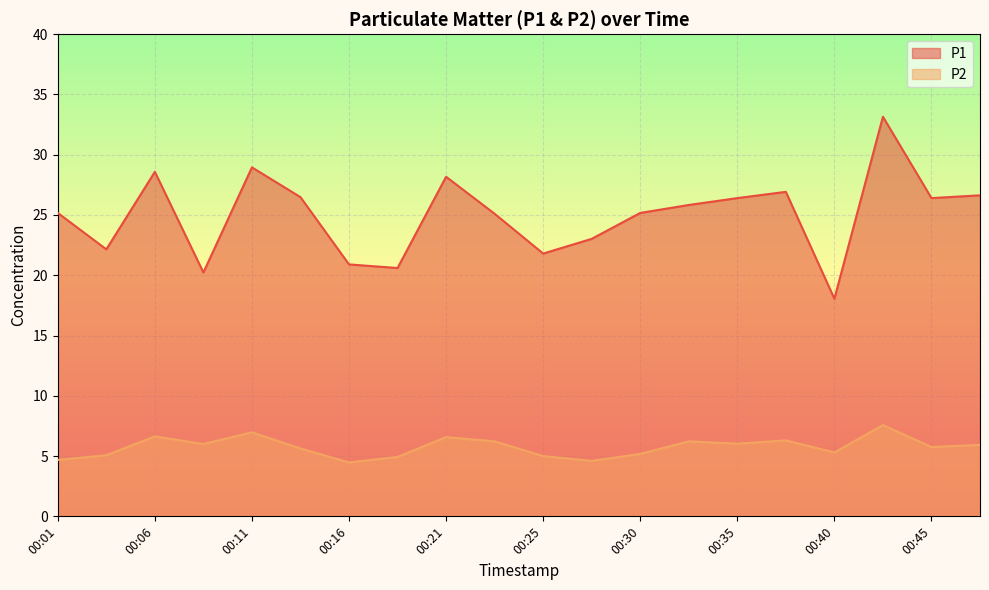

Rank the series by their average value, from highest to lowest.

P1, P2